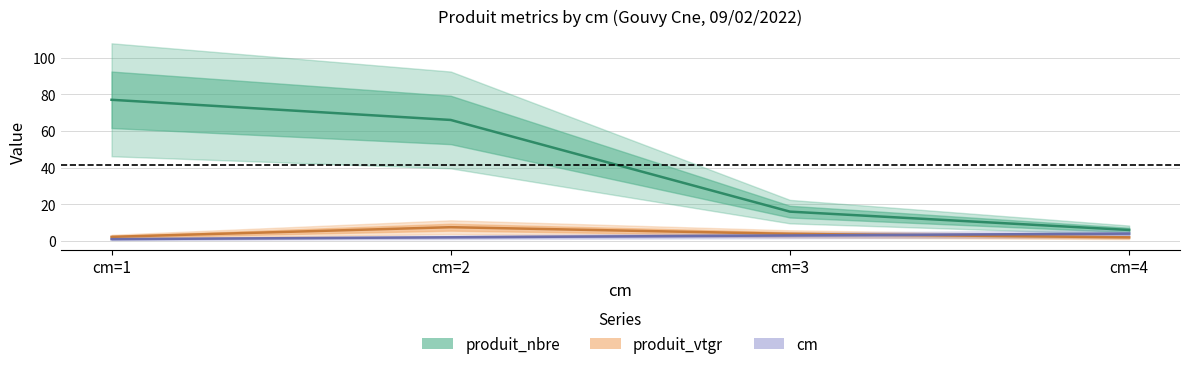

After their last crossing, which series has the higher values: cm or produit_vtgr?

cm